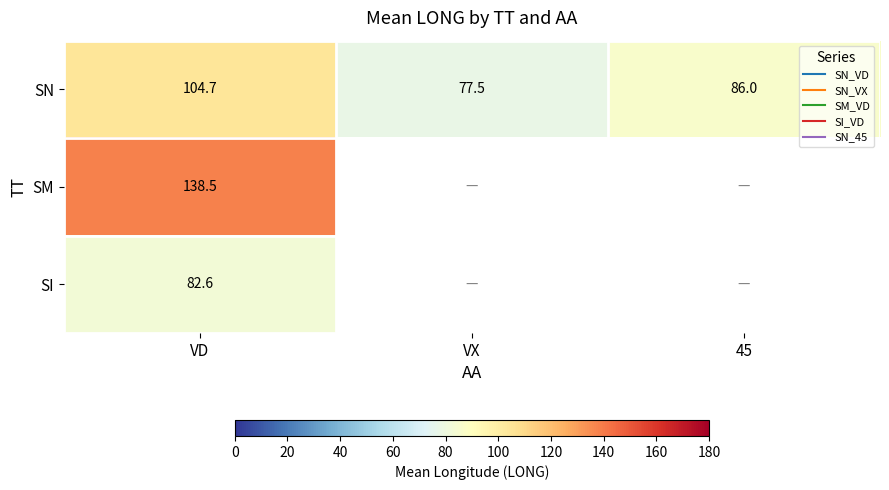

Is the value of SM at VD greater than the value of SN at VD?

Yes